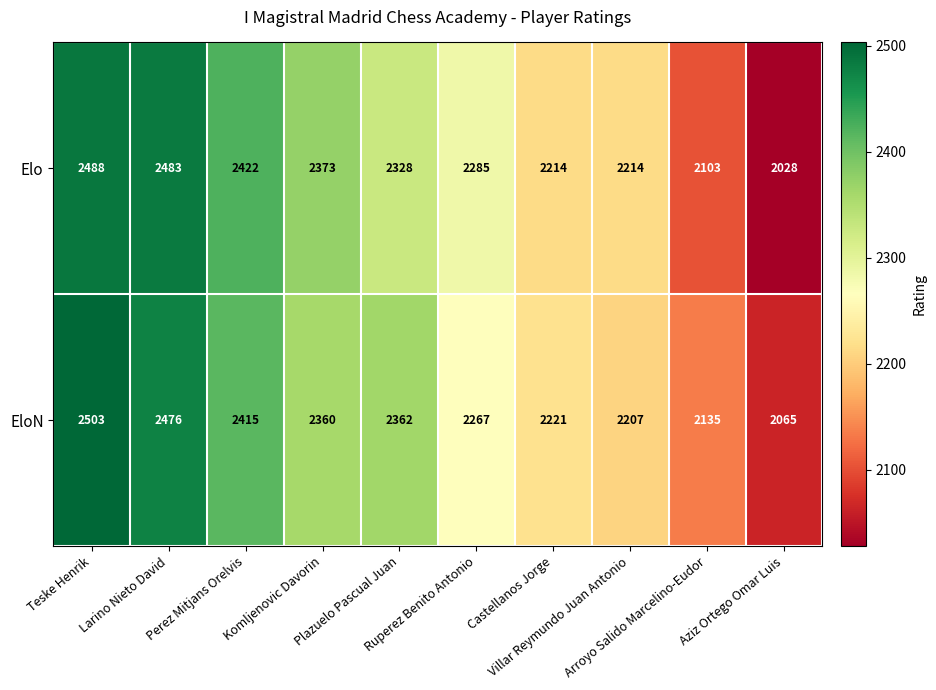

What is the maximum value for Elo?

2488